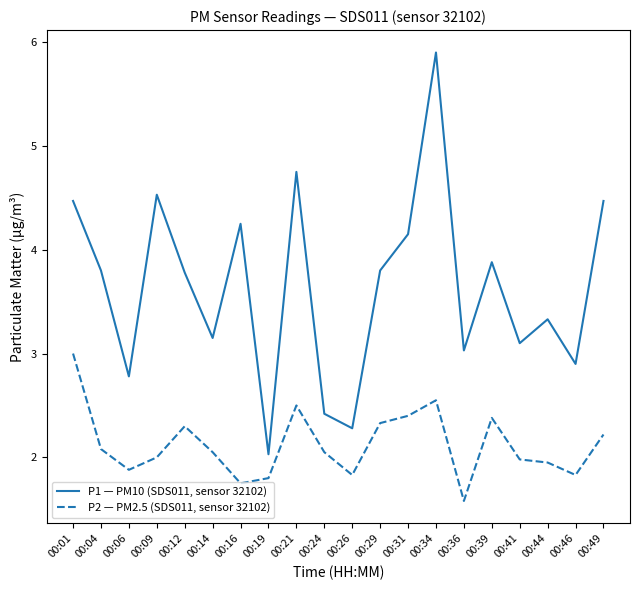

What is the difference between the second highest and second lowest values in the P2 — PM2.5 (SDS011, sensor 32102) series?

0.8